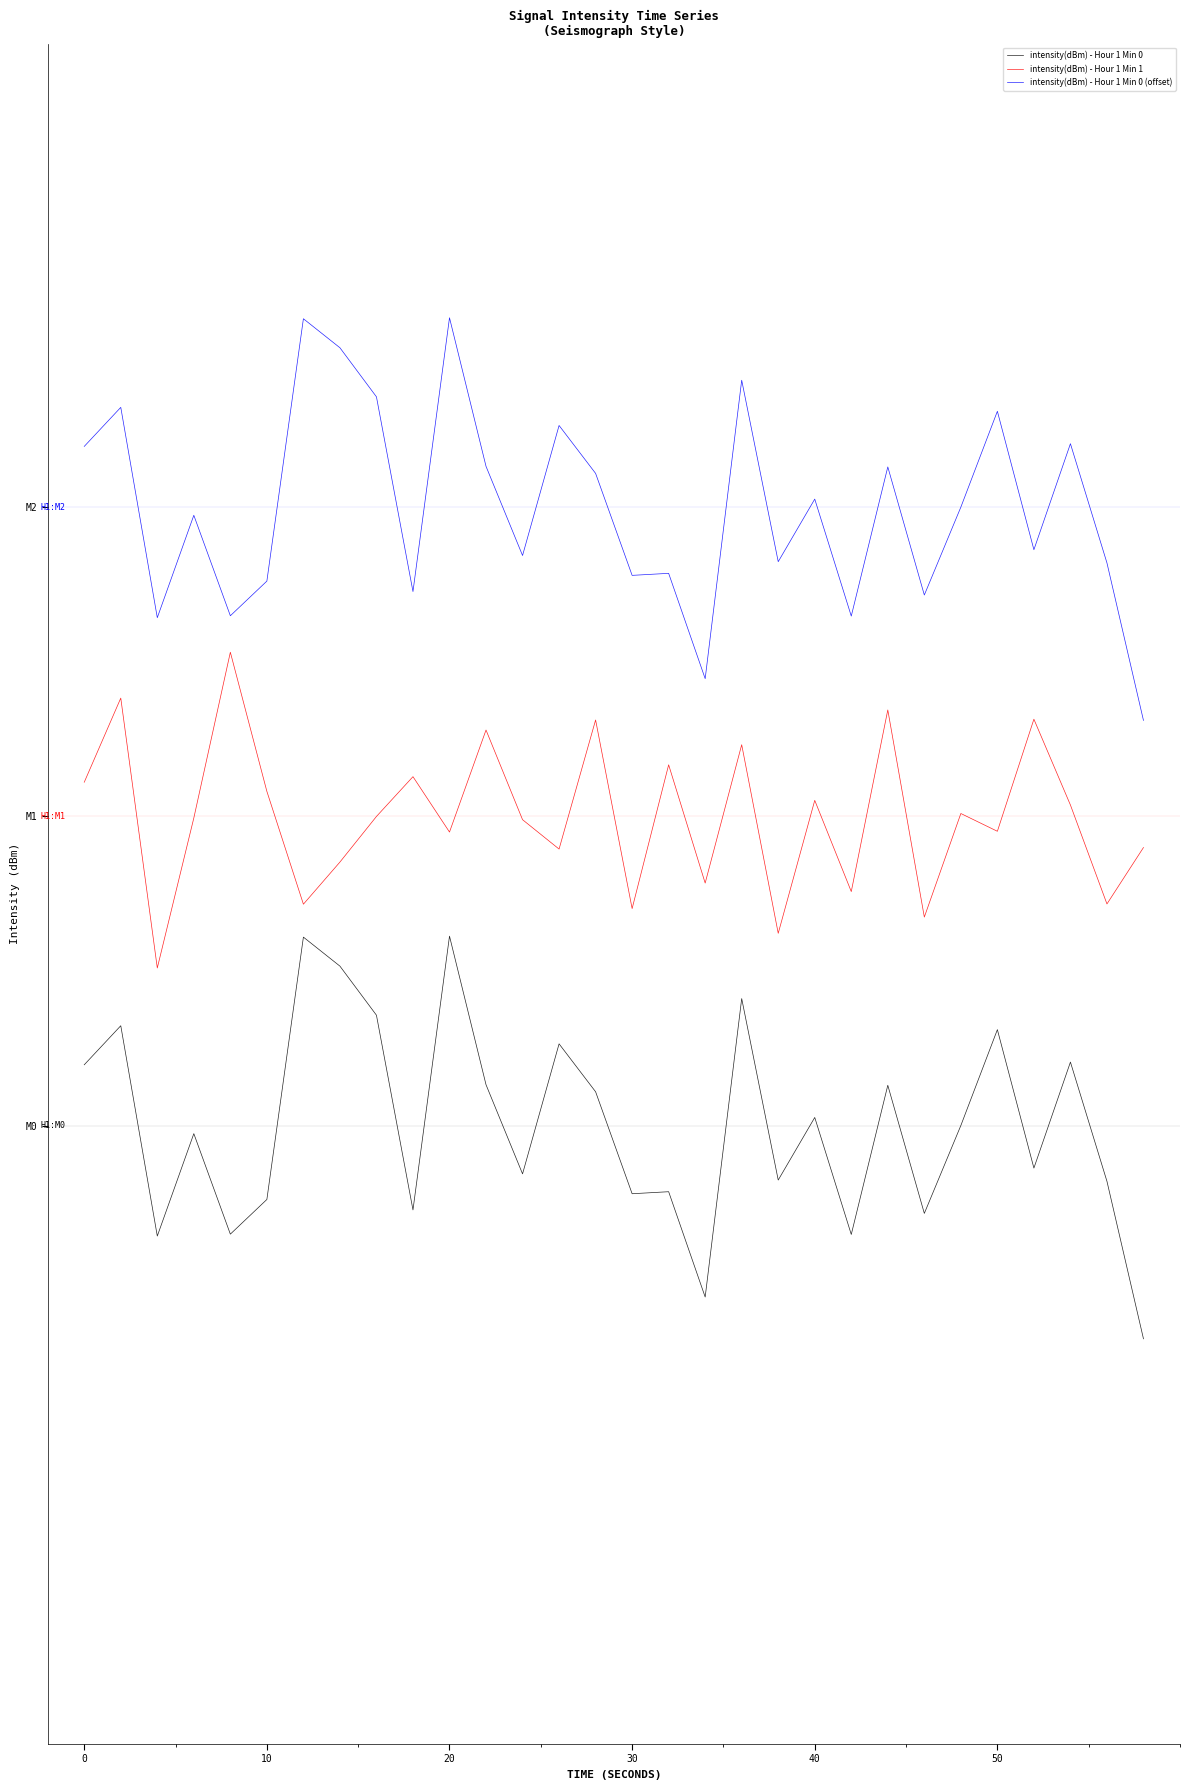

Reading right to left, extract all data points from this chart.

intensity(dBm) - Hour 1 Min 0: -2.8	-0.7	0.8	-0.5	1.2	0.0	-1.1	0.5	-1.4	0.1	-0.7	1.6	-2.2	-0.9	-0.9	0.4	1.1	-0.6	0.5	2.5	-1.1	1.4	2.1	2.4	-1.0	-1.4	-0.1	-1.4	1.3	0.8
intensity(dBm) - Hour 1 Min 1: 3.6	2.9	4.1	5.3	3.8	4.0	2.7	5.4	3.0	4.2	2.5	4.9	3.1	4.7	2.8	5.2	3.6	4.0	5.1	3.8	4.5	4.0	3.4	2.9	4.3	6.1	4.0	2.0	5.5	4.4
intensity(dBm) - Hour 1 Min 0 (offset): 5.2	7.3	8.8	7.5	9.2	8.0	6.9	8.5	6.6	8.1	7.3	9.6	5.8	7.1	7.1	8.4	9.1	7.4	8.5	10.5	6.9	9.4	10.1	10.4	7.0	6.6	7.9	6.6	9.3	8.8